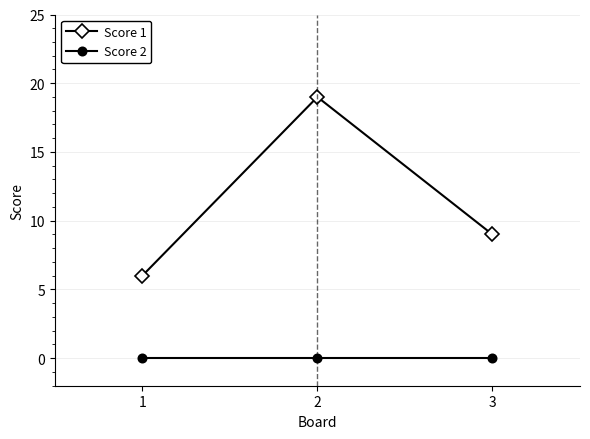

Which series has the widest spread of values?

Score 1